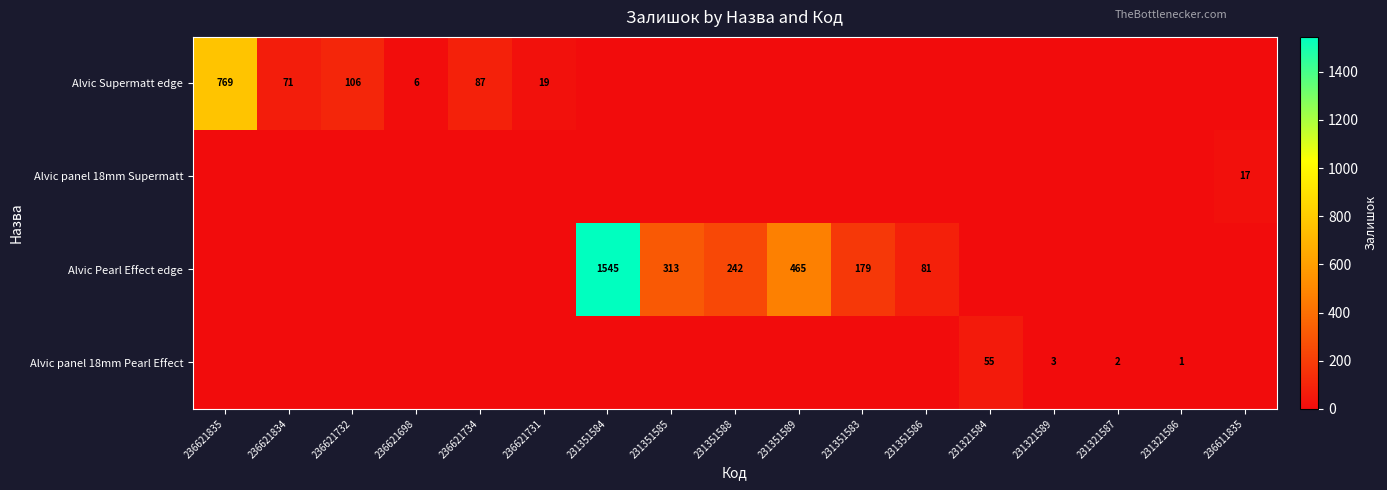

The value of Alvic Supermatt edge at 236621835 is 443. True or false?

False